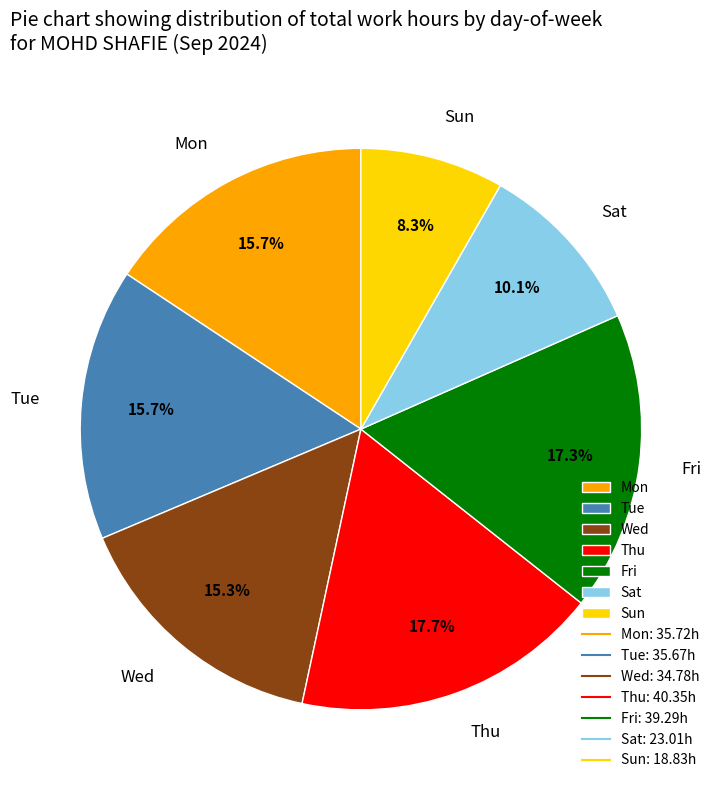

Is Sat the majority of the pie?

No